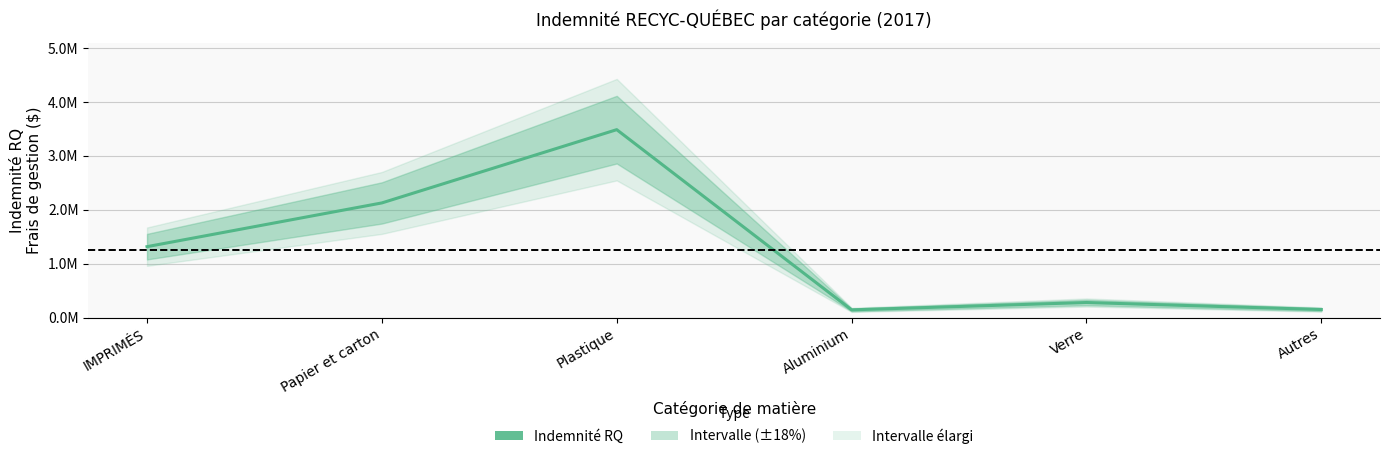

Where does the data first go above 1316621?

IMPRIMÉS